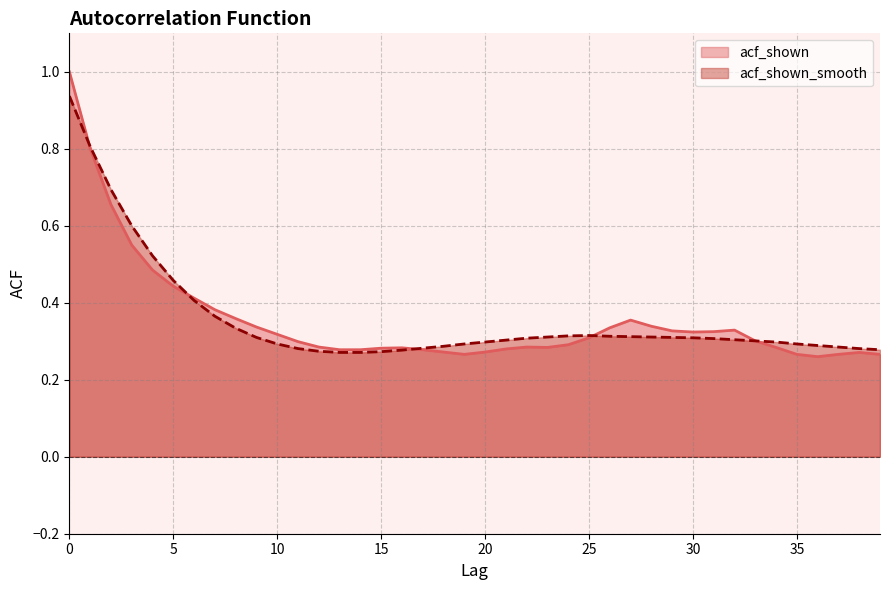

Where is the first local maximum for acf_shown_smooth?

25